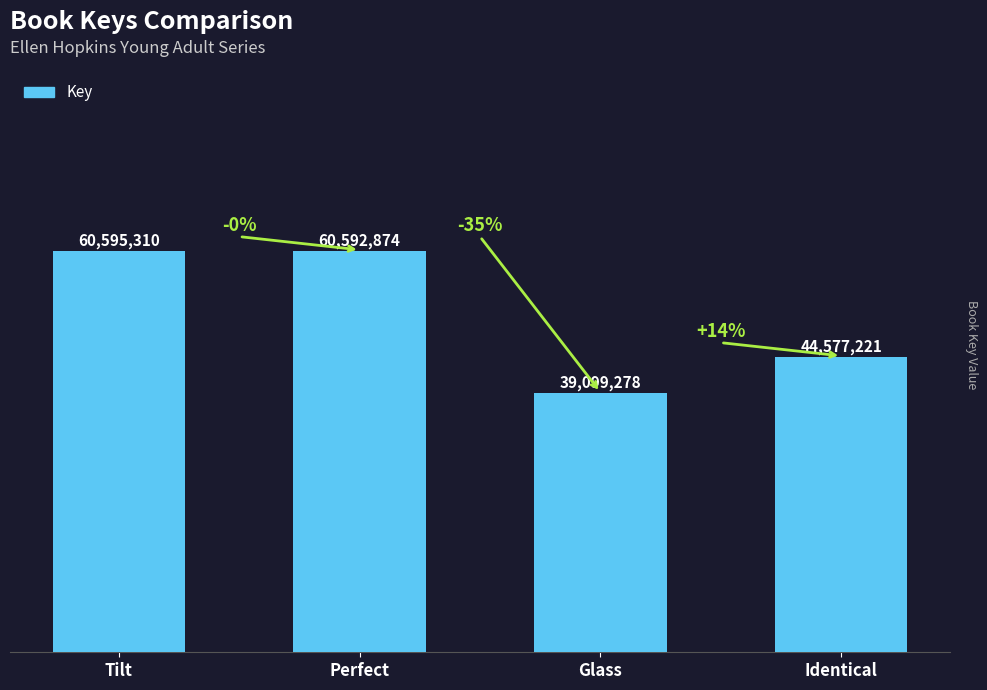

What is the difference between the maximum and second lowest values?

16018089